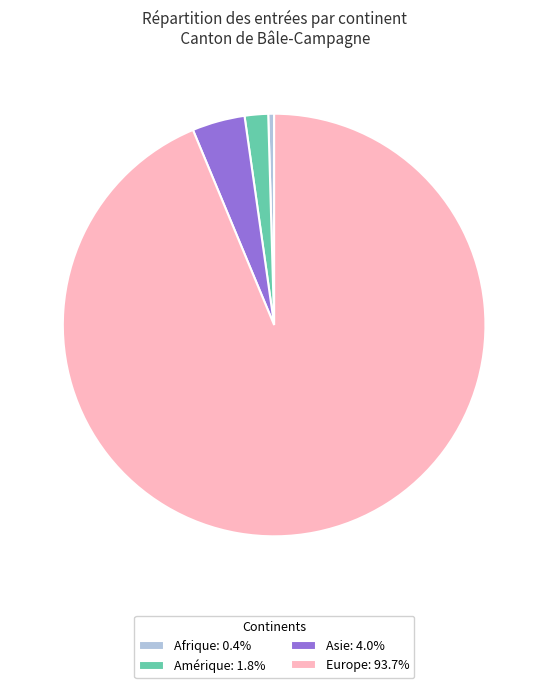

What is the ratio of the value at Asie: 4.0% to the value at Amérique: 1.8%?

2.2